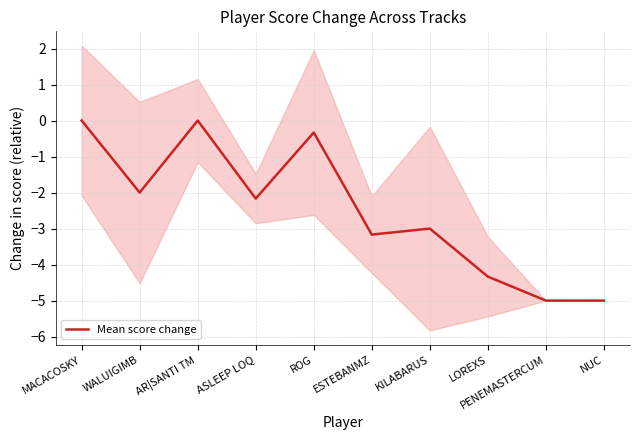

What is the difference between the values at PENEMASTERCUM and AR|SANTI TM?

5.0